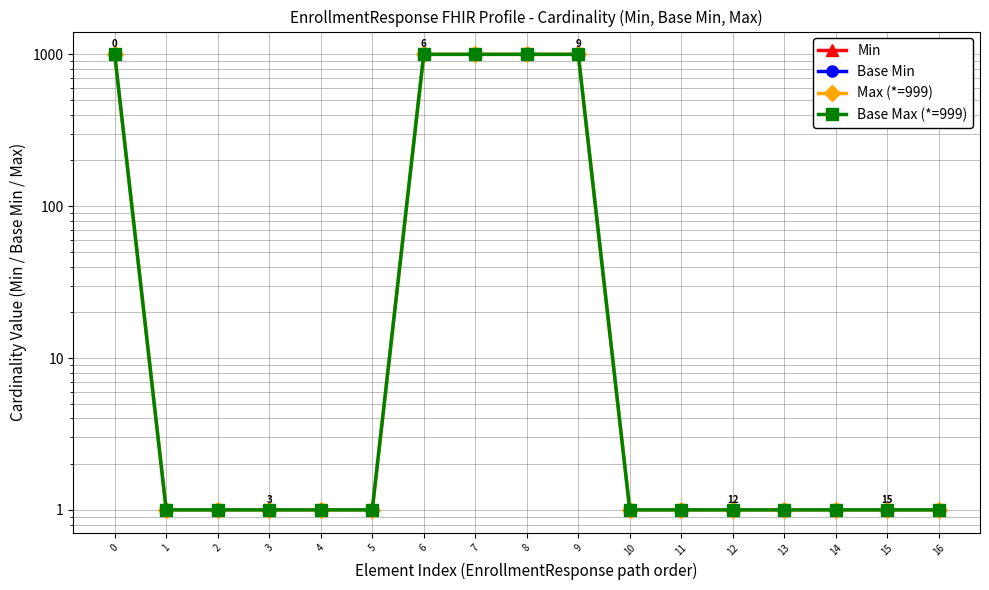

Reading left to right, what are all the values shown in this chart?

Min: 0	0	0	0	0	0	0	0	0	0	0	0	0	0	0	0	0
Base Min: 0	0	0	0	0	0	0	0	0	0	0	0	0	0	0	0	0
Max (*=999): 999	1	1	1	1	1	999	999	999	999	1	1	1	1	1	1	1
Base Max (*=999): 999	1	1	1	1	1	999	999	999	999	1	1	1	1	1	1	1